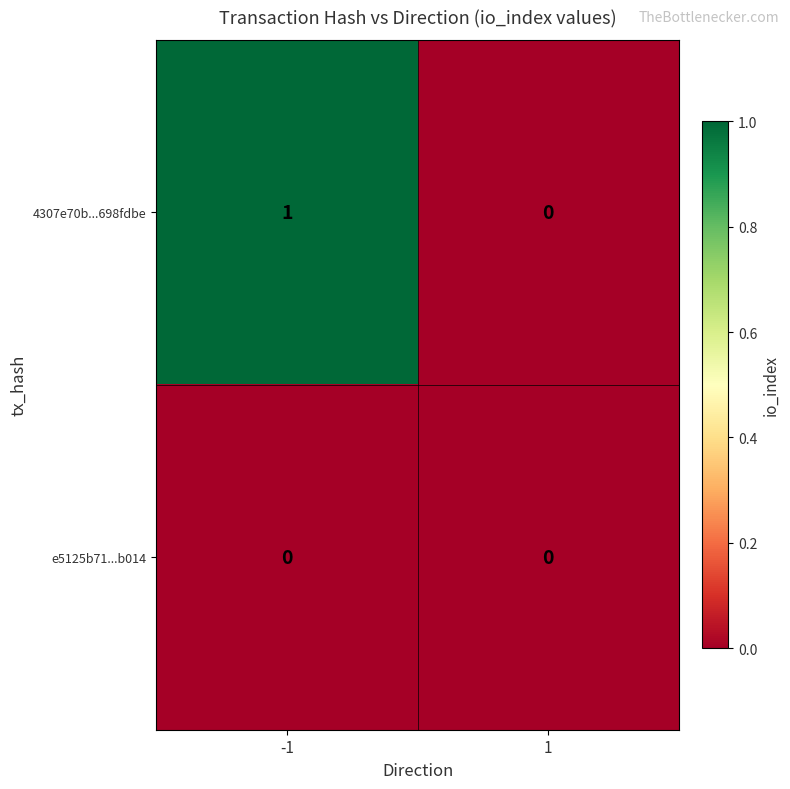

What is the spread (max minus min) of values at -1?

1